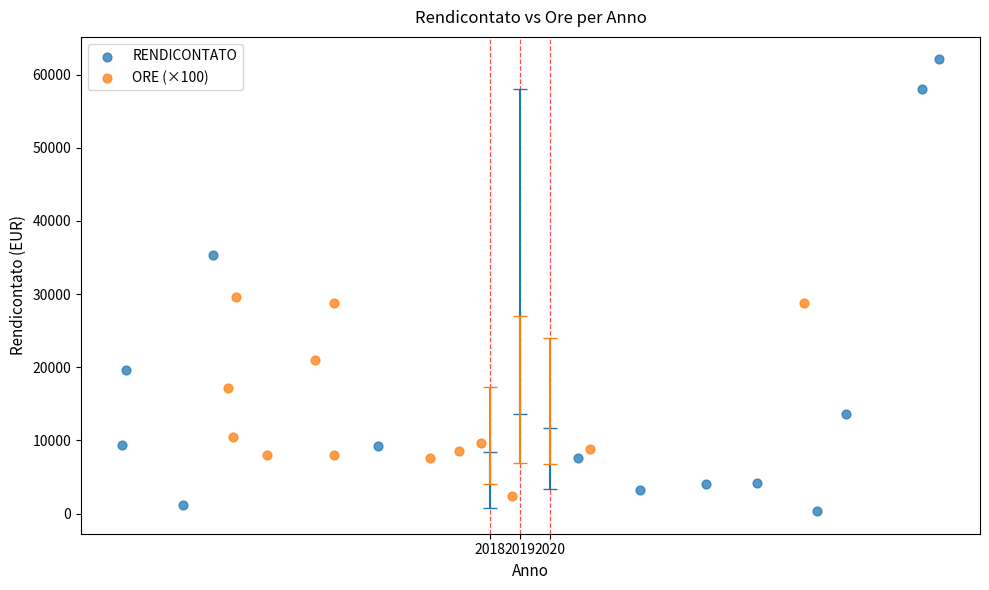

Which series reaches the maximum Y coordinate?

RENDICONTATO